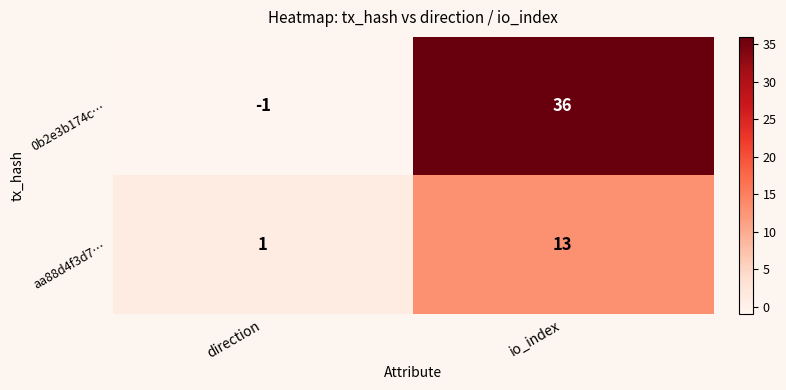

List the series in order of their overall mean, highest first.

0b2e3b174c…, aa88d4f3d7…